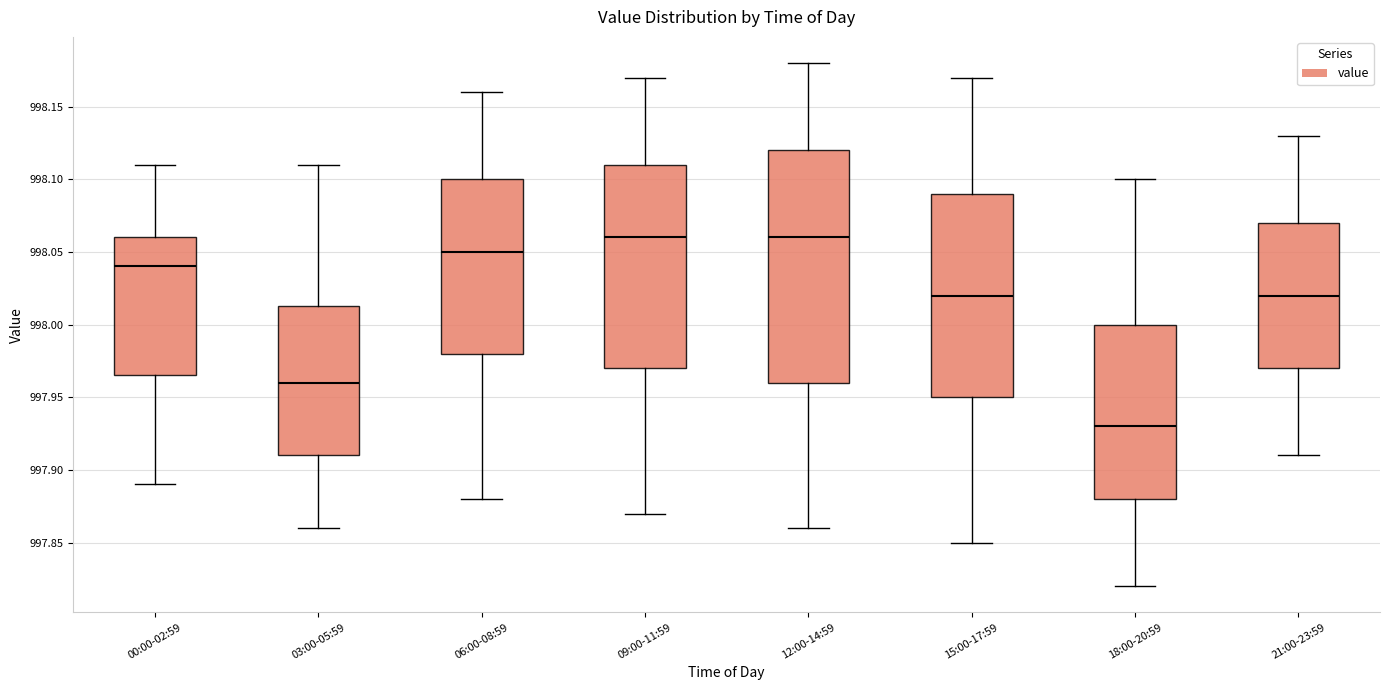

Where is the lower edge of the box for 00:00-02:59 on the y-axis? The values are not printed on the chart, so give them approximately, as read against the axis.

997.965